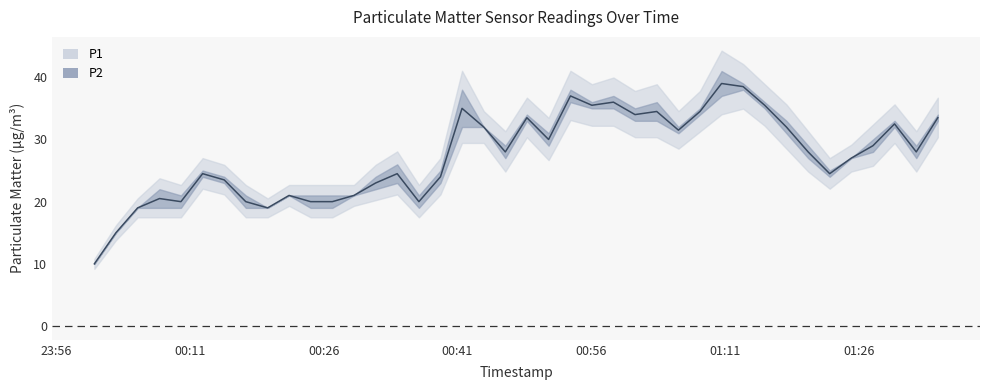

How many values are below 28?

19